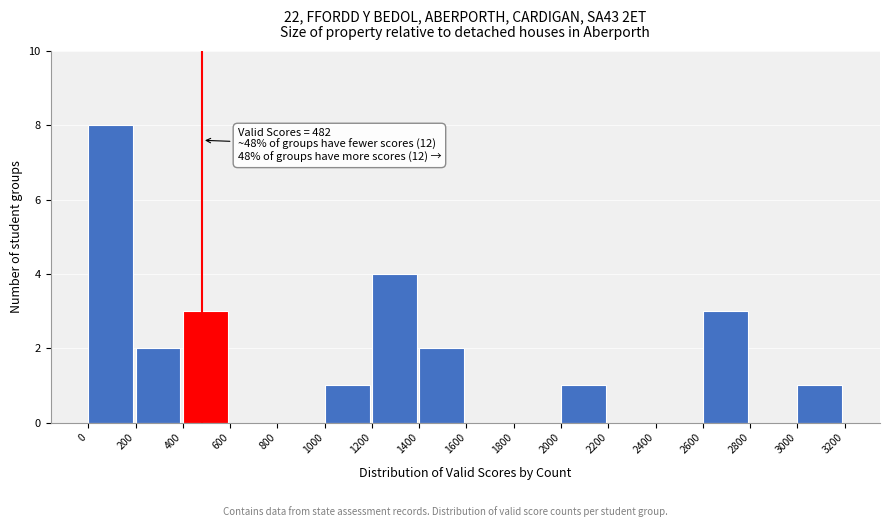

Over which range of the x-axis is the bar tallest?

0 to 200